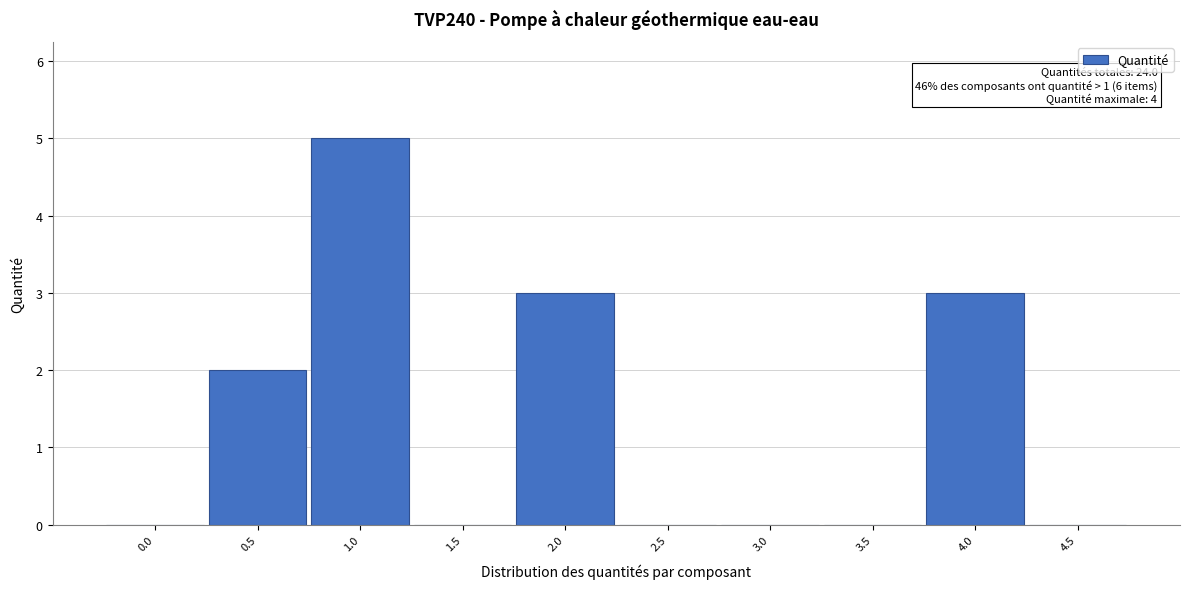

Reading right to left, extract all data points from this chart.

4.5=0	4.0=3	3.5=0	3.0=0	2.5=0	2.0=3	1.5=0	1.0=5	0.5=2	0.0=0